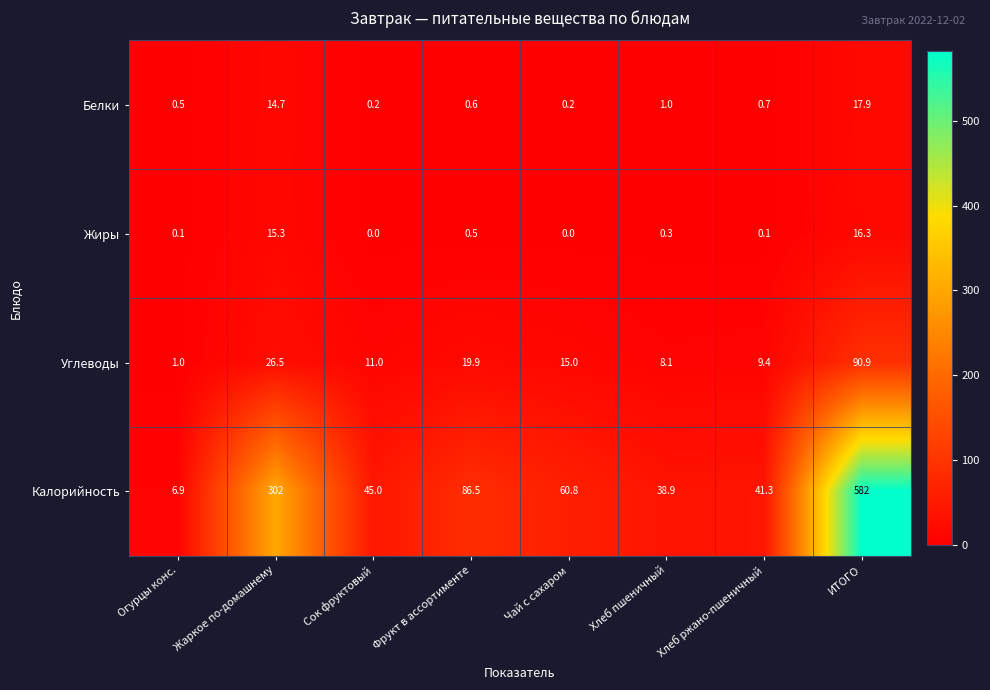

At which category does the chart reach its peak across all series?

ИТОГО